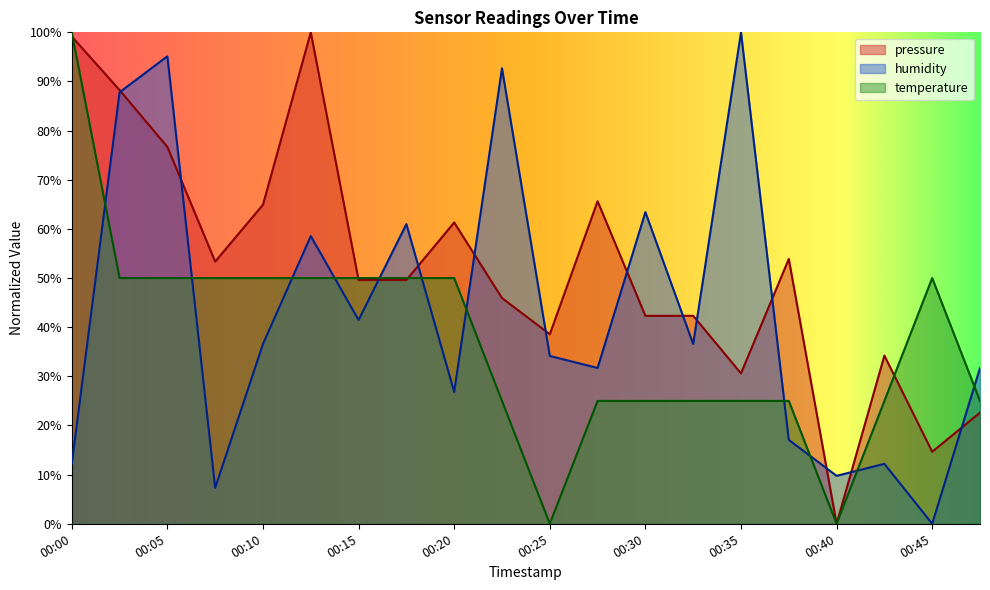

Which series has the largest total across all categories?

pressure